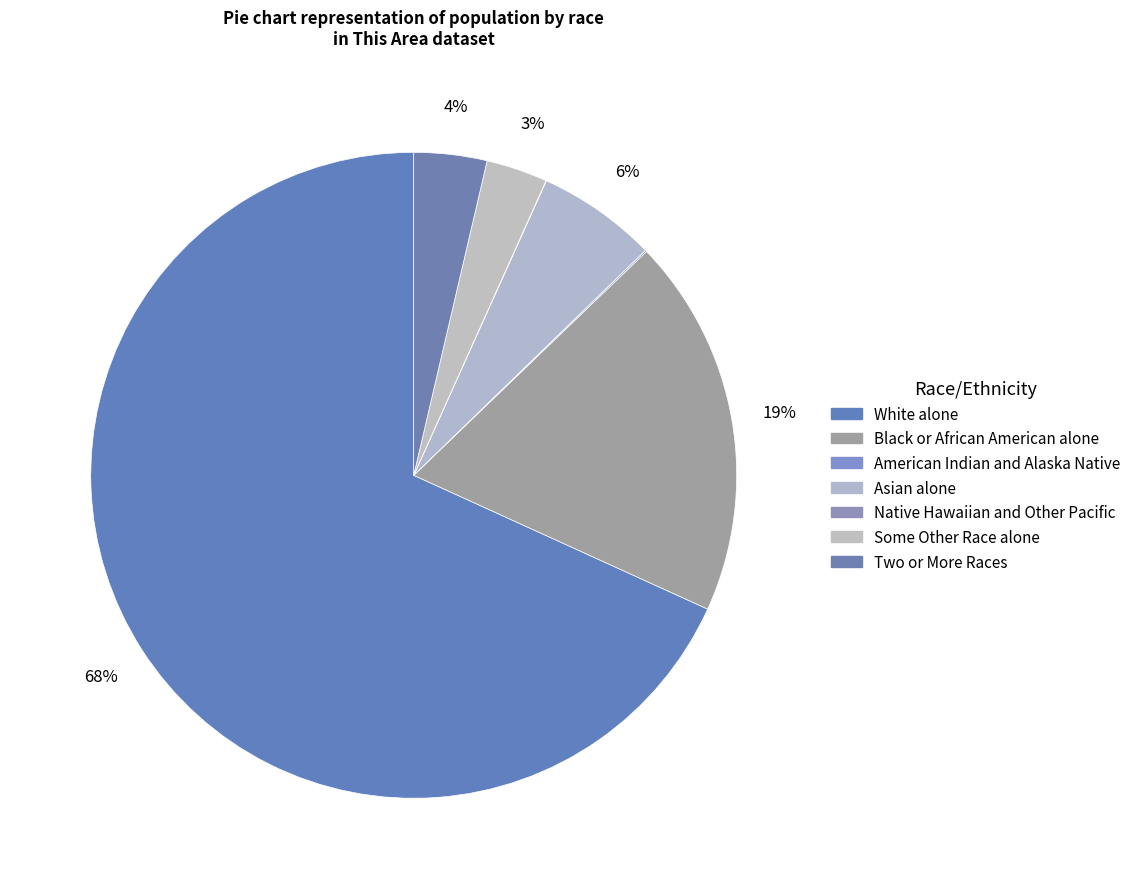

Rank the categories by value from highest to lowest.

White alone, Black or African American alone, Asian alone, Two or More Races, Some Other Race alone, American Indian and Alaska Native, Native Hawaiian and Other Pacific